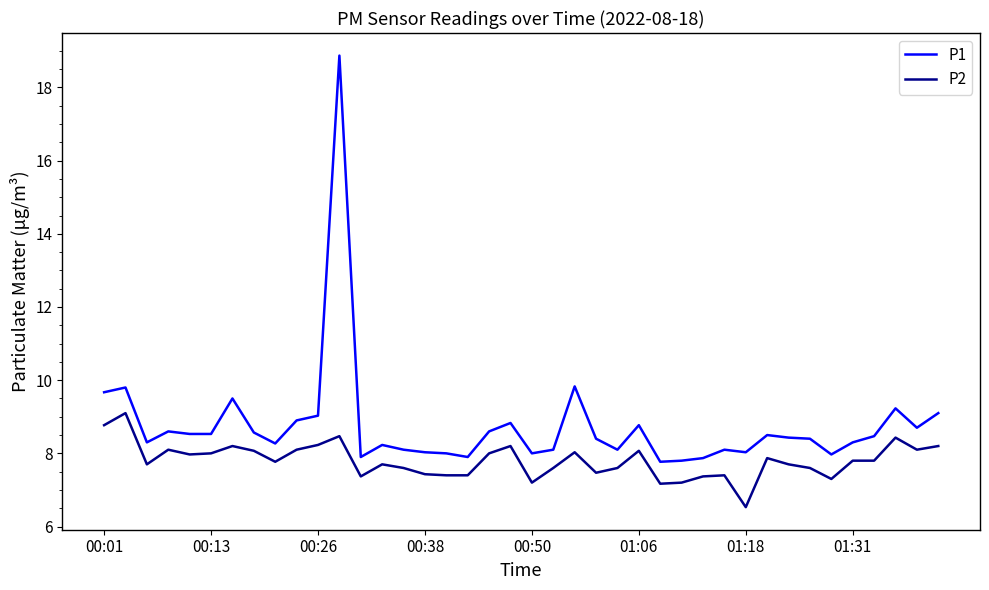

List the series in order of their overall mean, highest first.

P1, P2